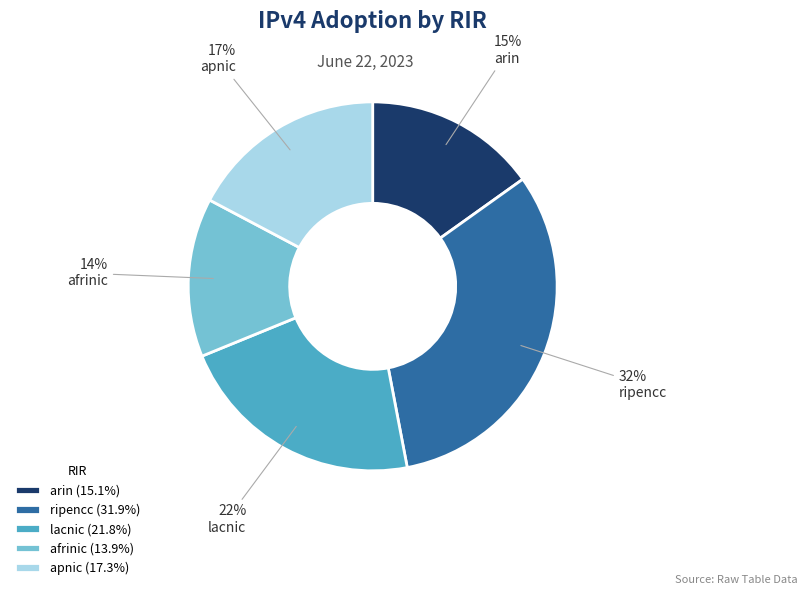

The arin slice represents 15% of the pie. True or false?

True